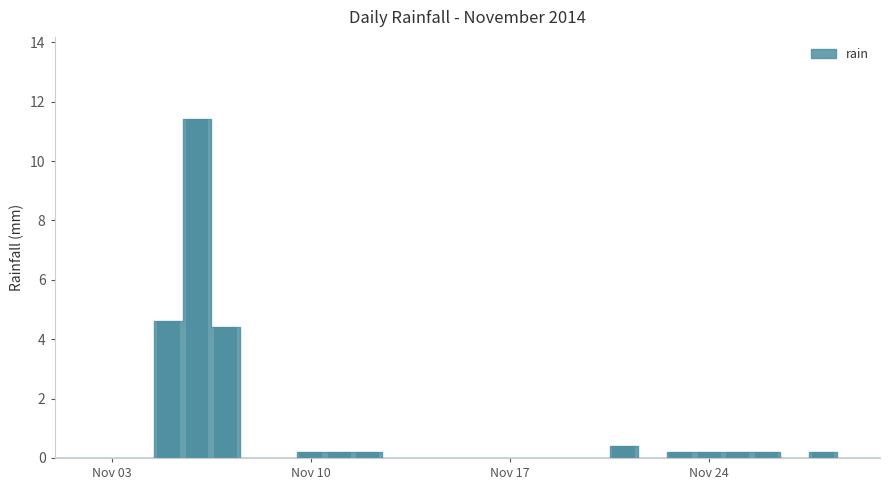

Reading left to right, what are all the values shown in this chart?

0.0	0.0	0.0	0.0	4.6	11.4	4.4	0.0	0.0	0.2	0.2	0.2	0.0	0.0	0.0	0.0	0.0	0.0	0.0	0.0	0.4	0.0	0.2	0.2	0.2	0.2	0.0	0.2	0.0	0.0